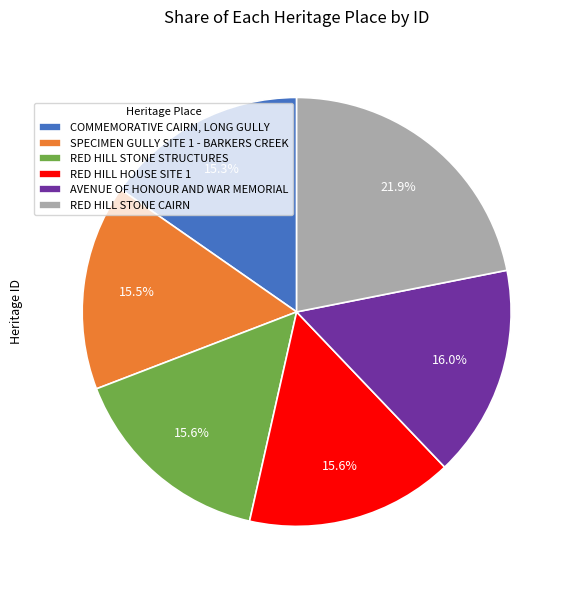

What percentage do AVENUE OF HONOUR AND WAR MEMORIAL and RED HILL STONE STRUCTURES together represent?

31.6%